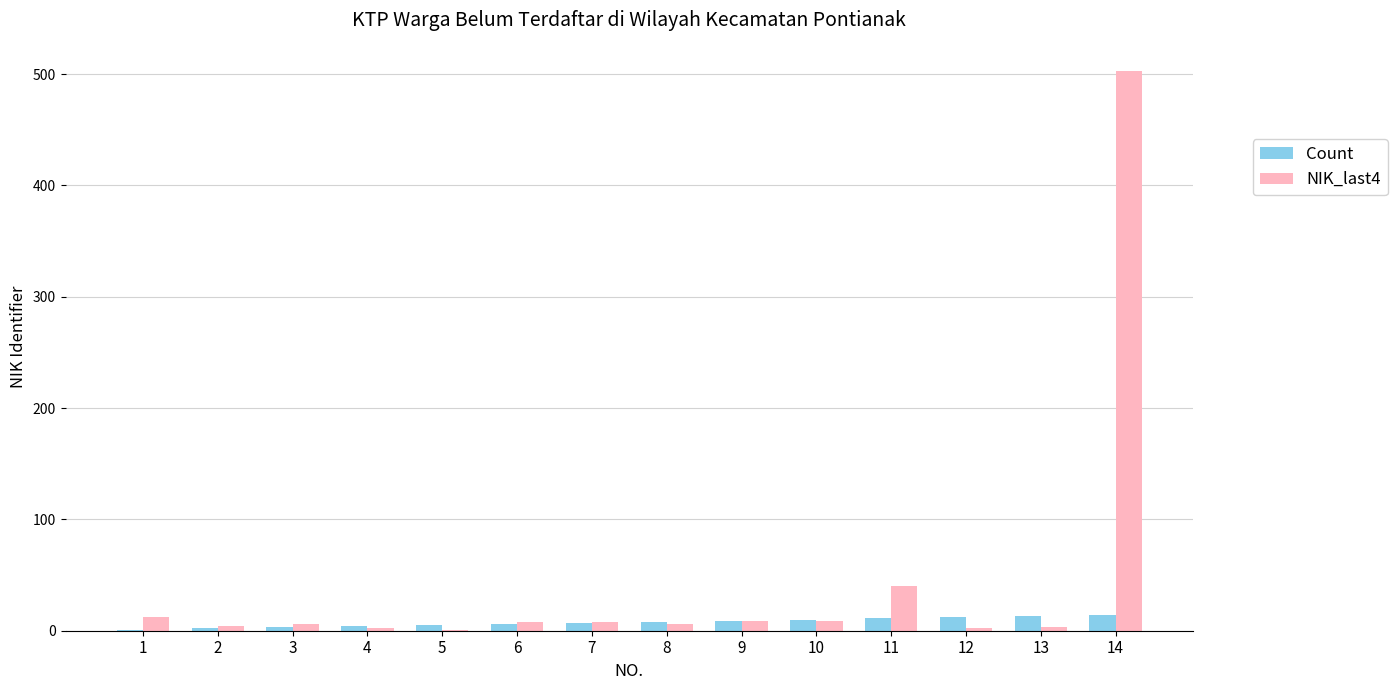

Which series has the largest total across all categories?

NIK_last4